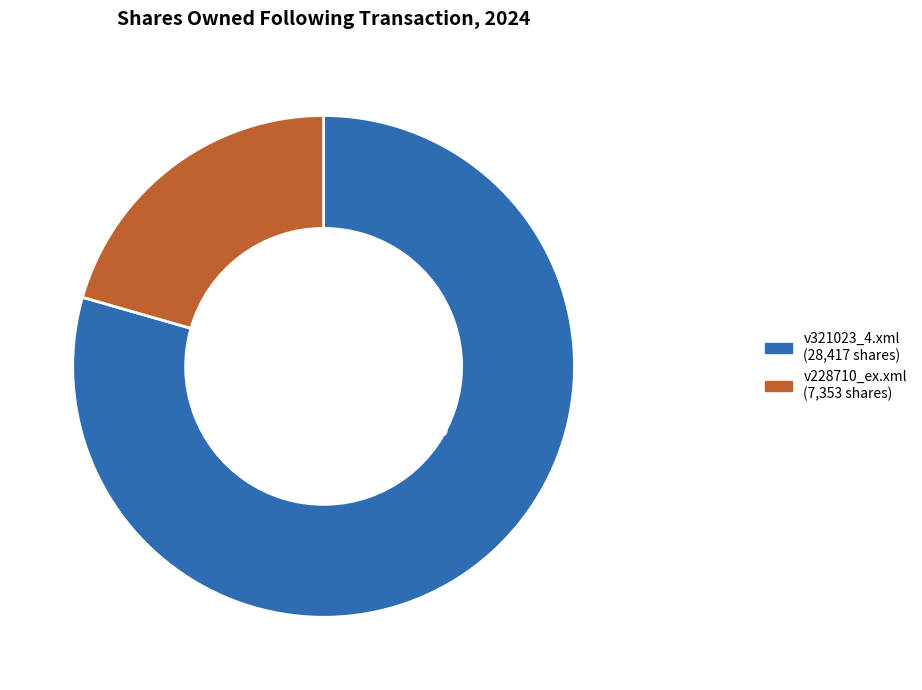

Approximately how many times larger is the value at v228710_ex.xml compared to v321023_4.xml?

0.3